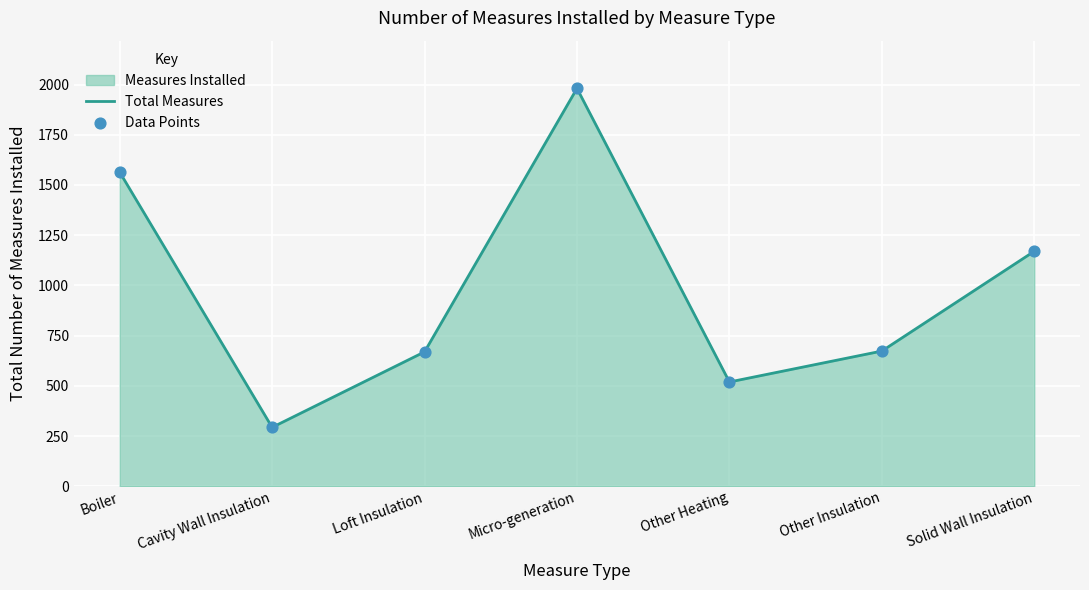

Which series contains the lowest Y value?

Total Measures